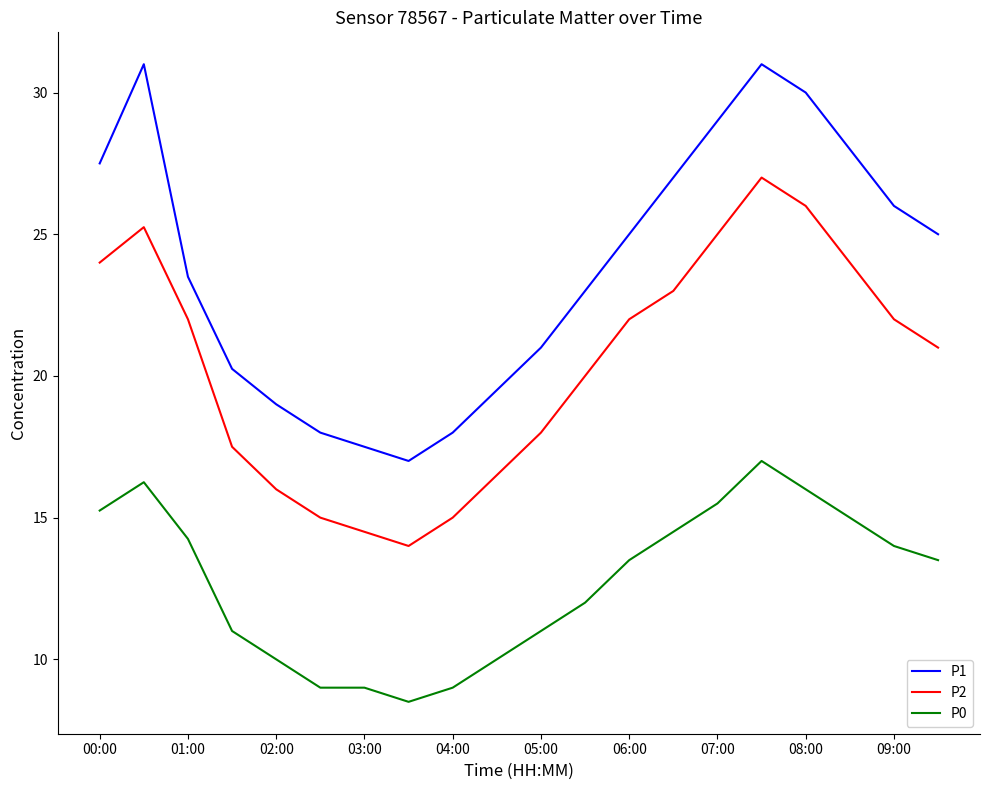

True or false: P0 and P1 cross at least once.

False